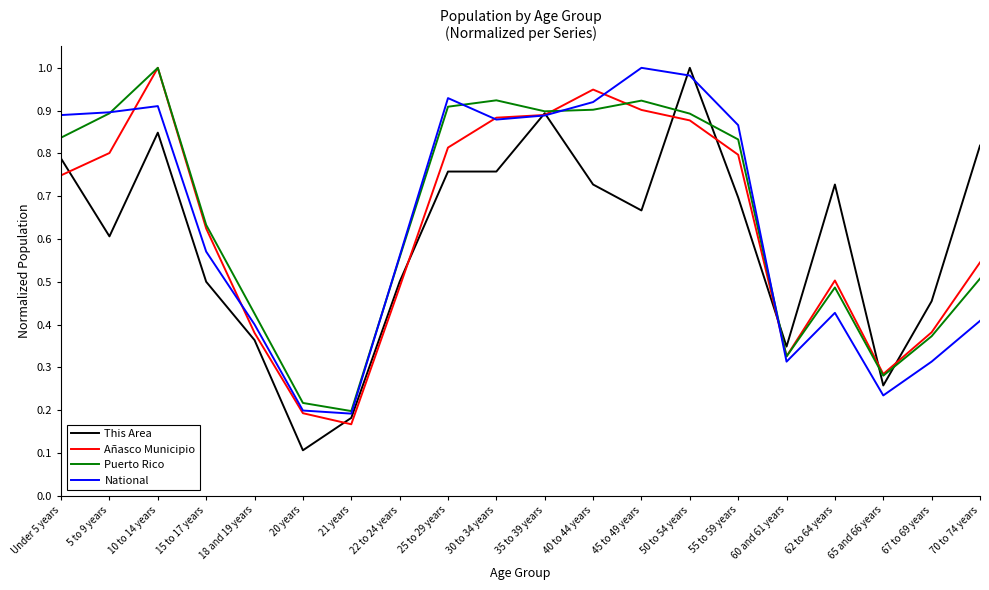

What position from the right is 70 to 74 years?

1